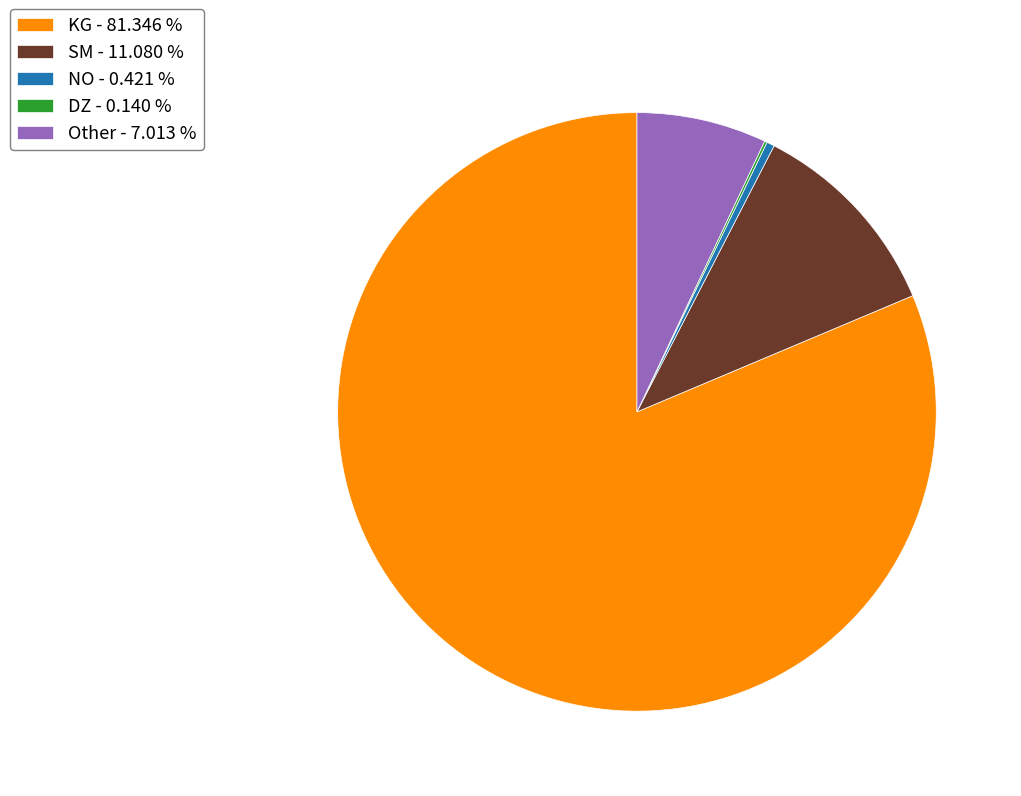

Does any single category account for the majority?

Yes